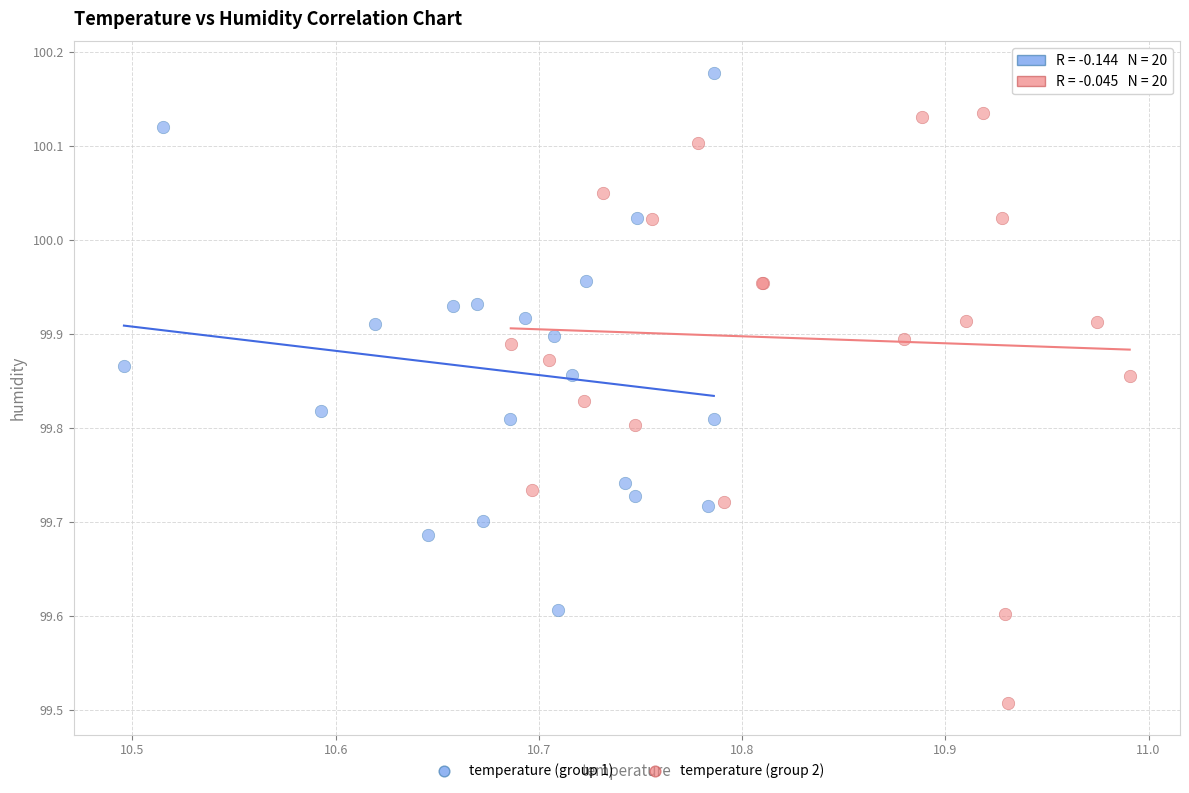

Which series has the widest spread of Y values?

temperature (group 2)